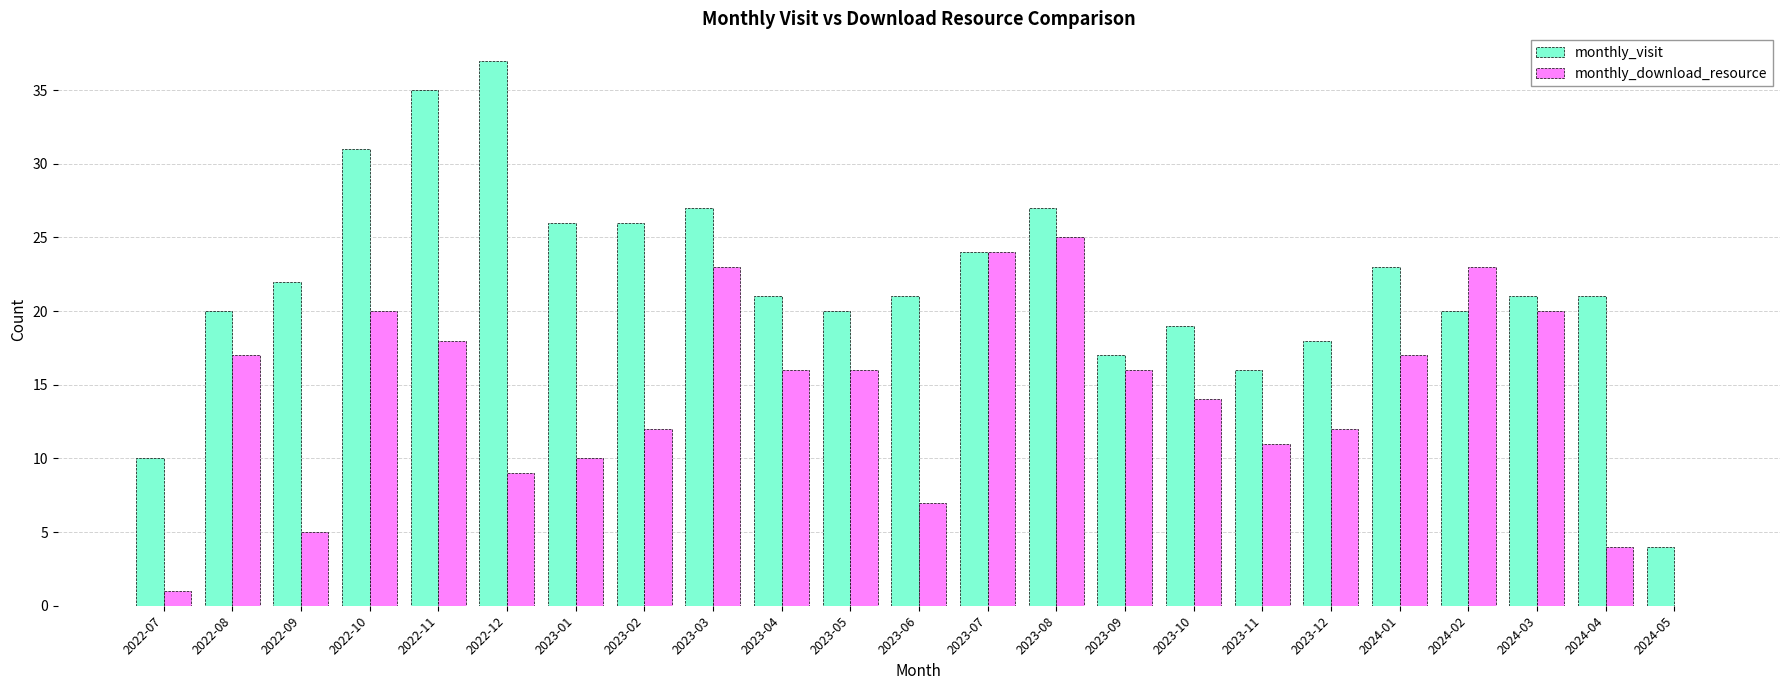

What is the total value across all series at 2023-09?

33